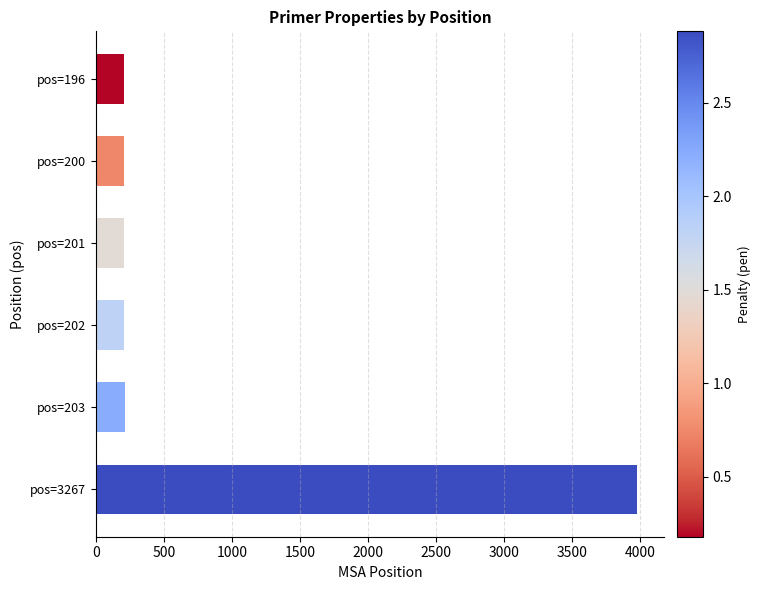

What is the sum of all values?

5012